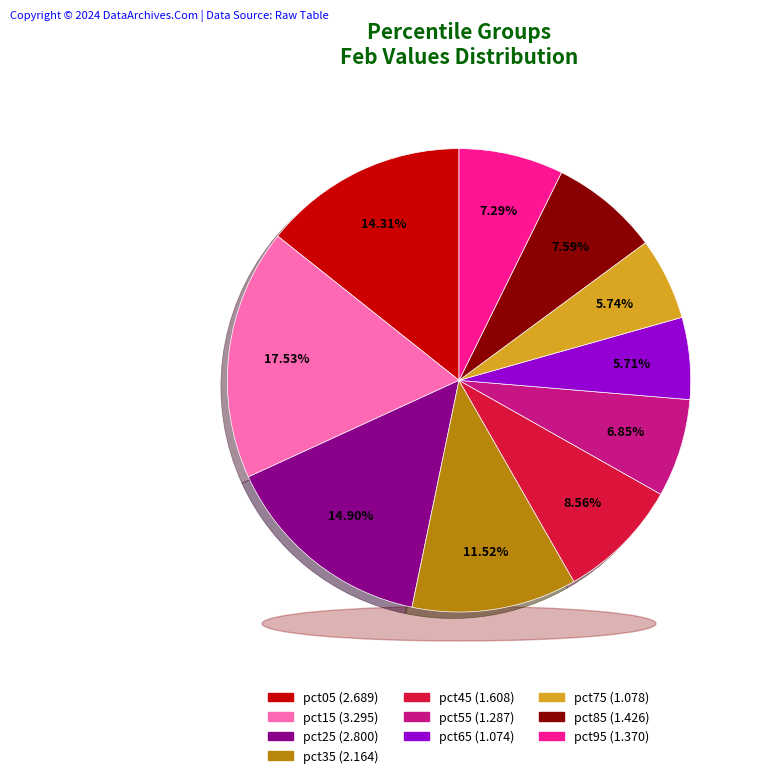

What is the change in value from pct35 to pct65?

-1.1